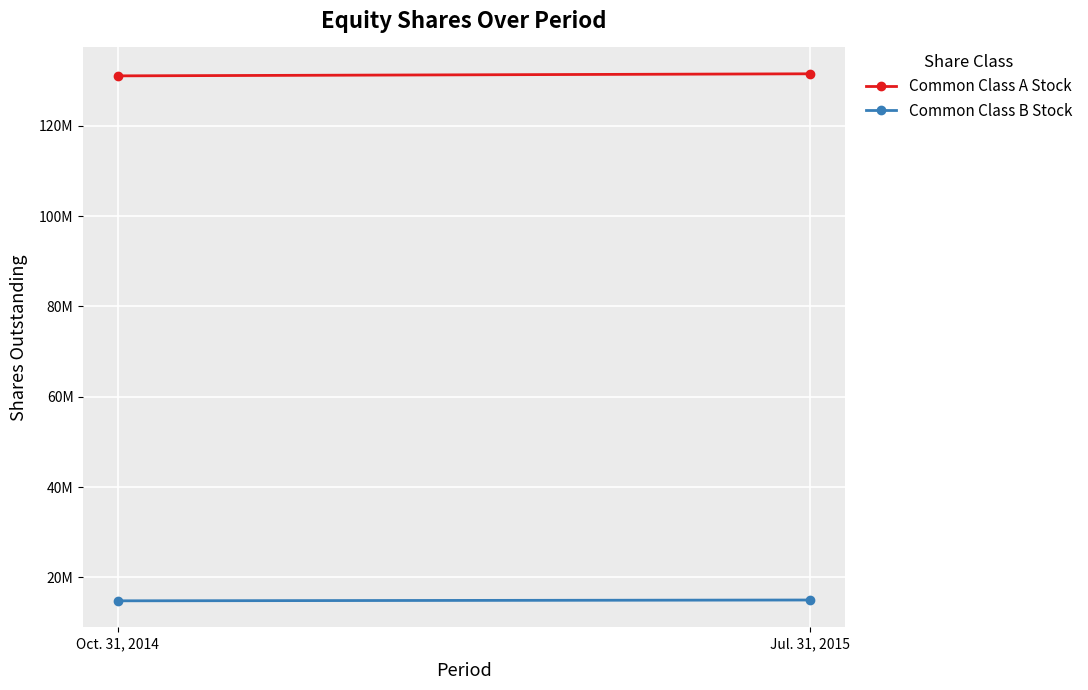

At how many categories does at least one series exceed 72024309?

2